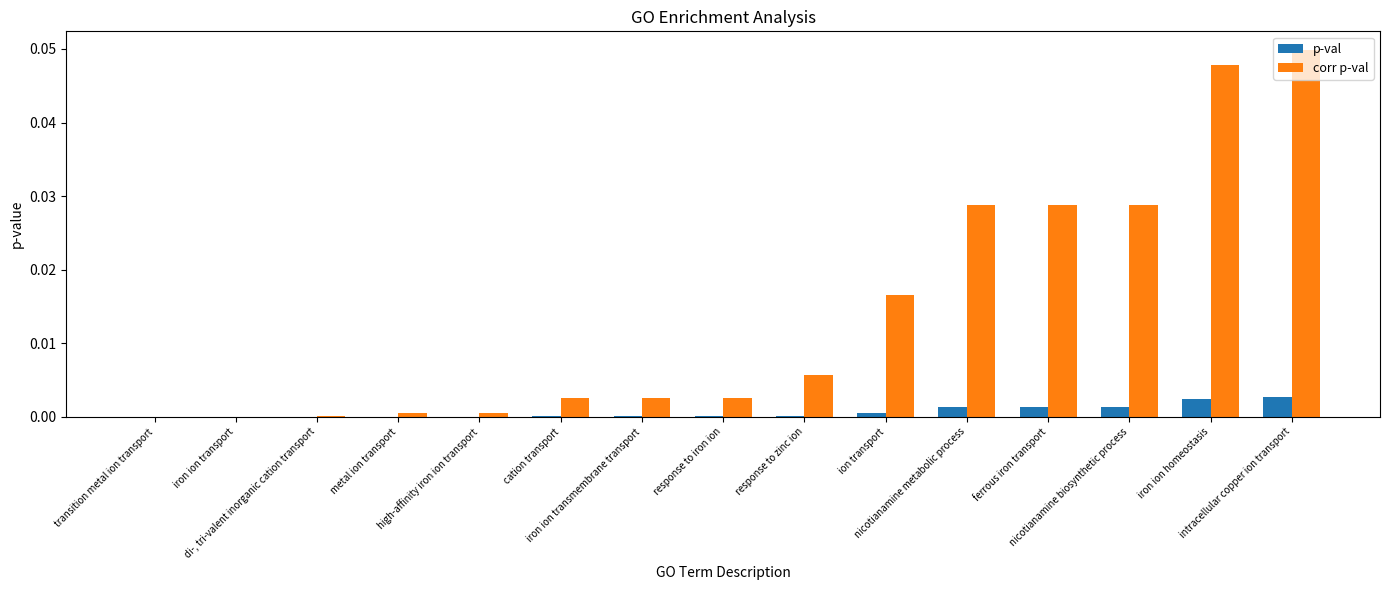

How many groups of bars are there?

15